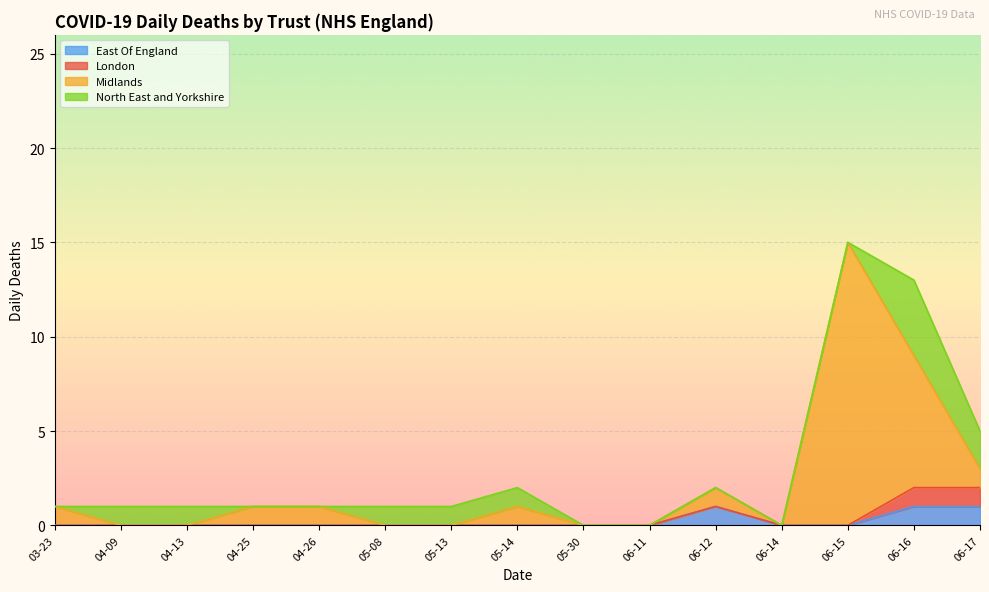

True or false: East Of England has a value of 2 at 06-16.

False